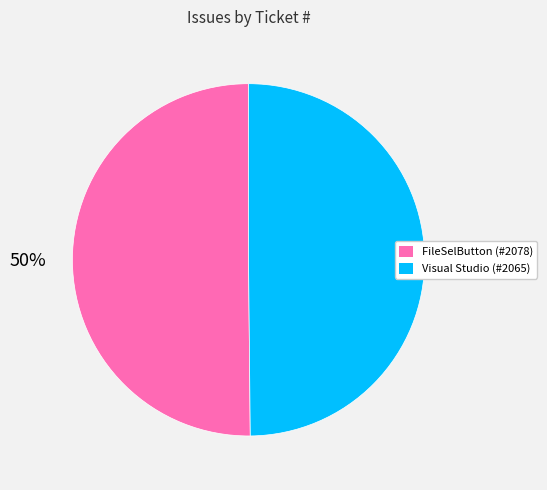

To the nearest percent, what is the average slice percentage?

50%